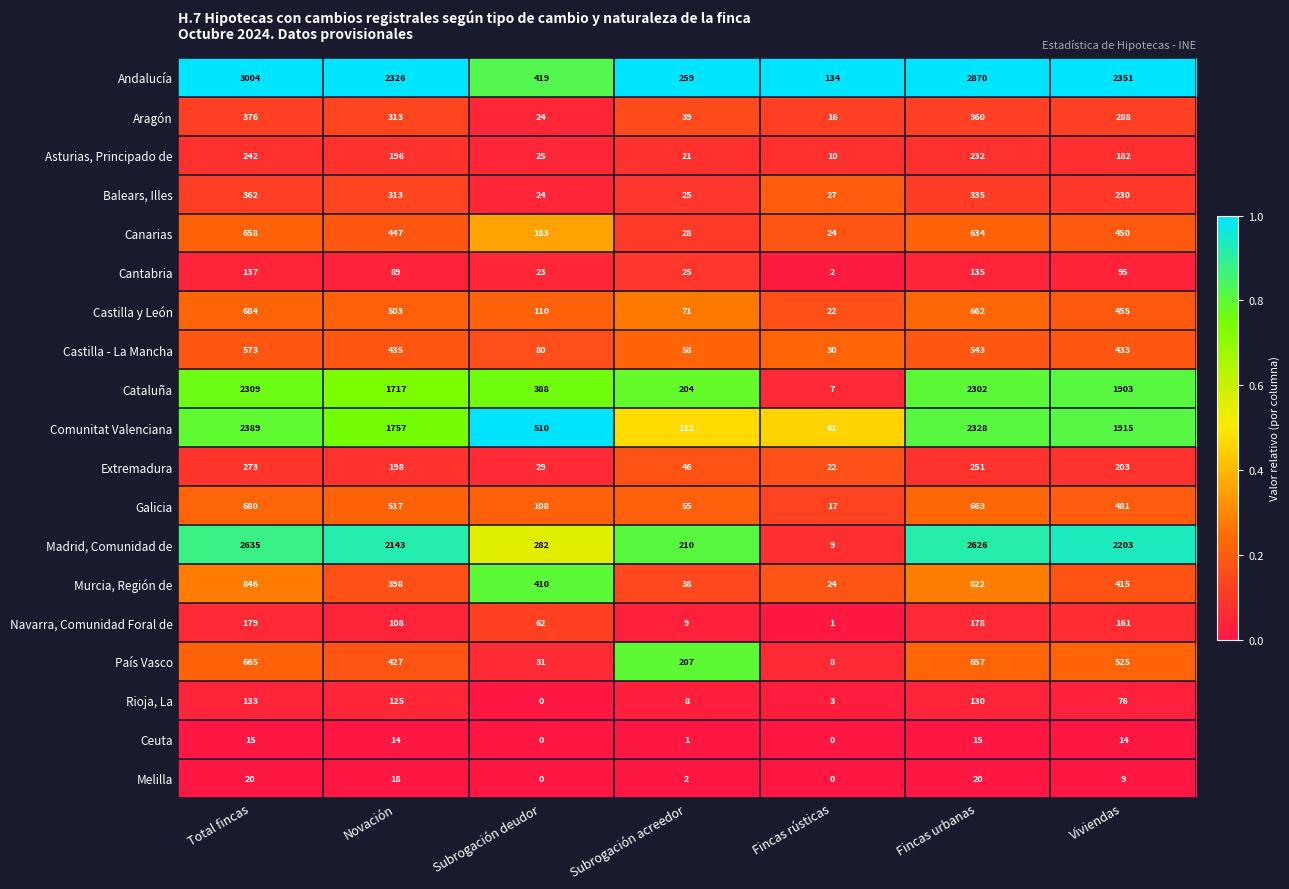

What is the maximum value shown in the chart?

3004